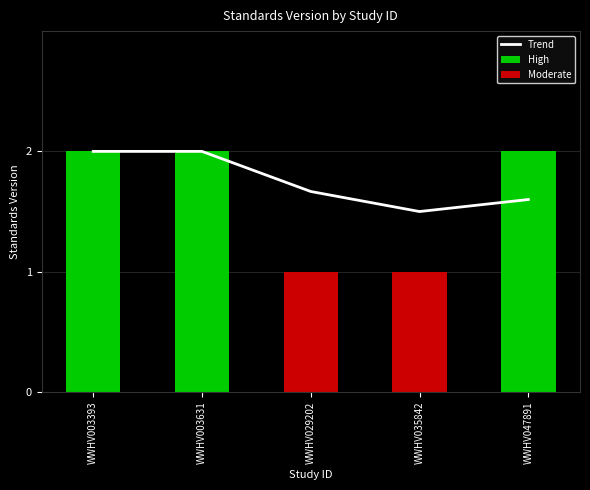

At which category does the chart reach its minimum across all series?

WWHV035842